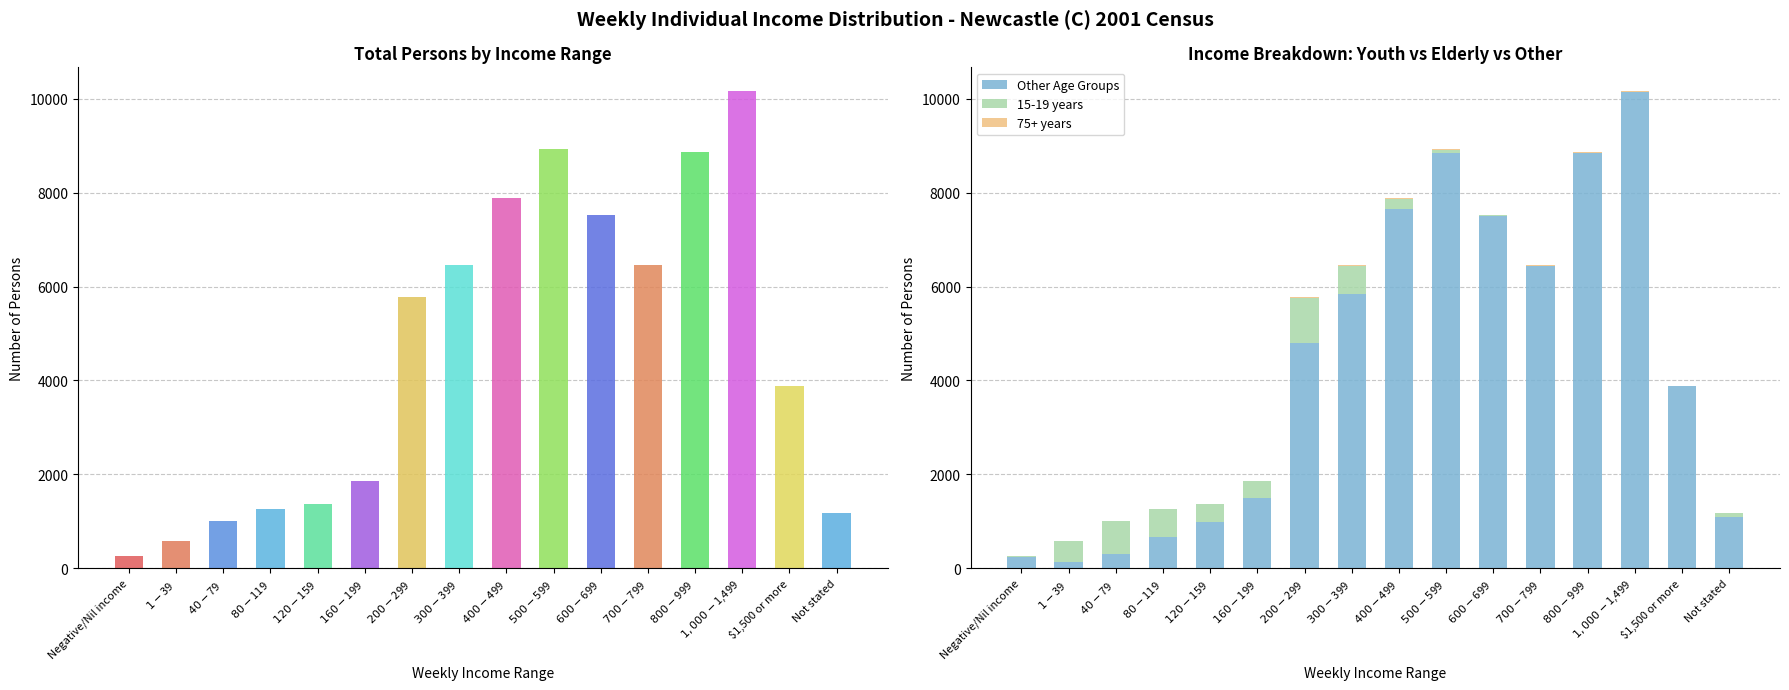

True or false: Other Age Groups has a value of 5848 at $300-$399.

True